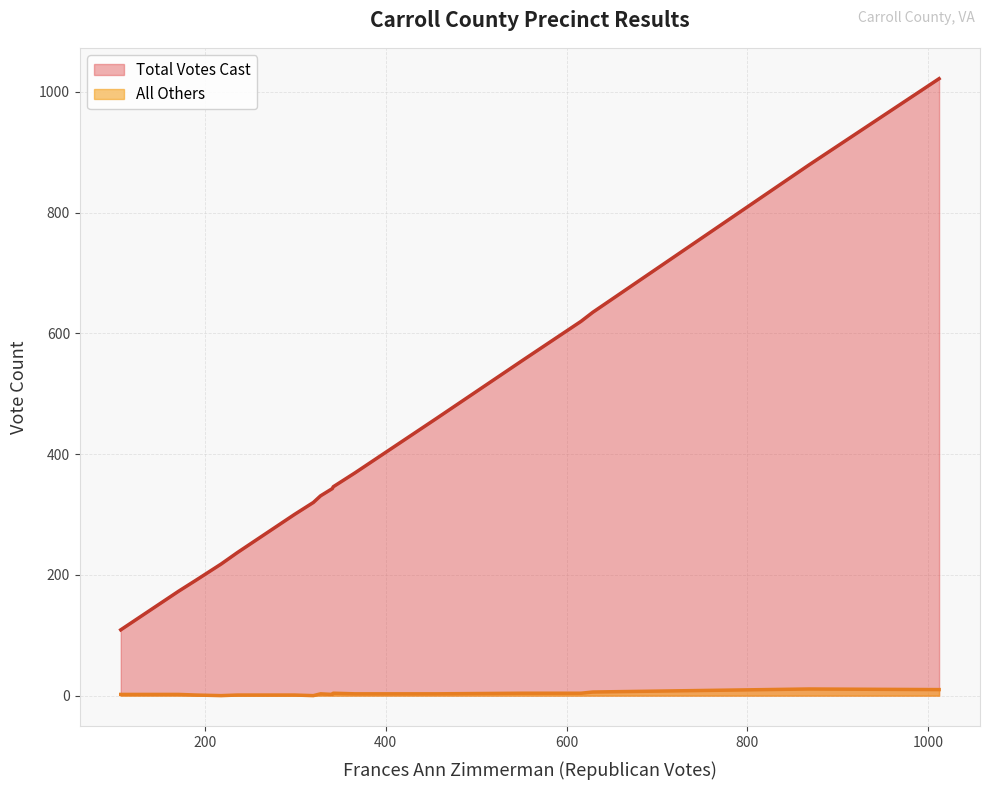

How many data points in All Others are above 3?

6